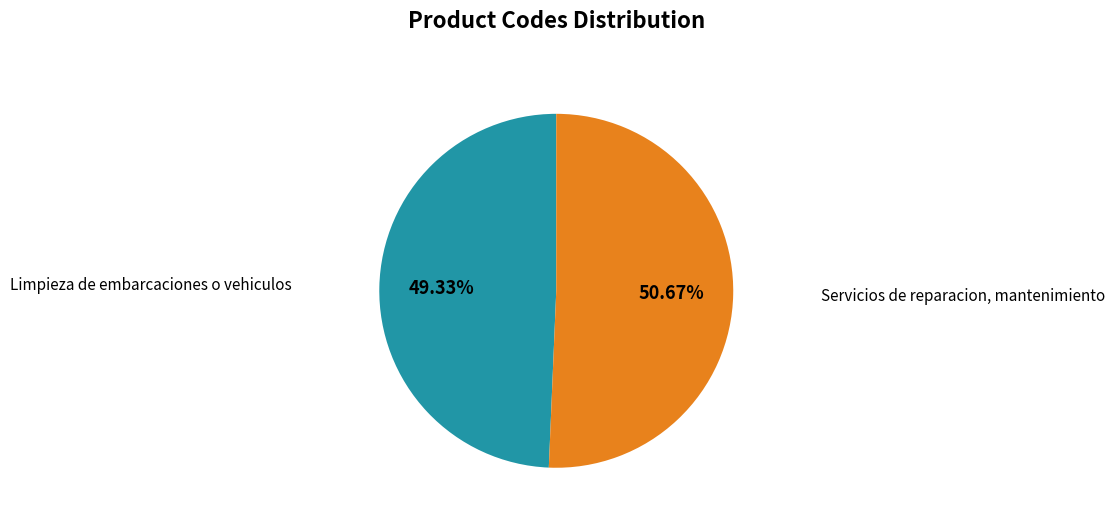

How many slices are in this pie chart?

2